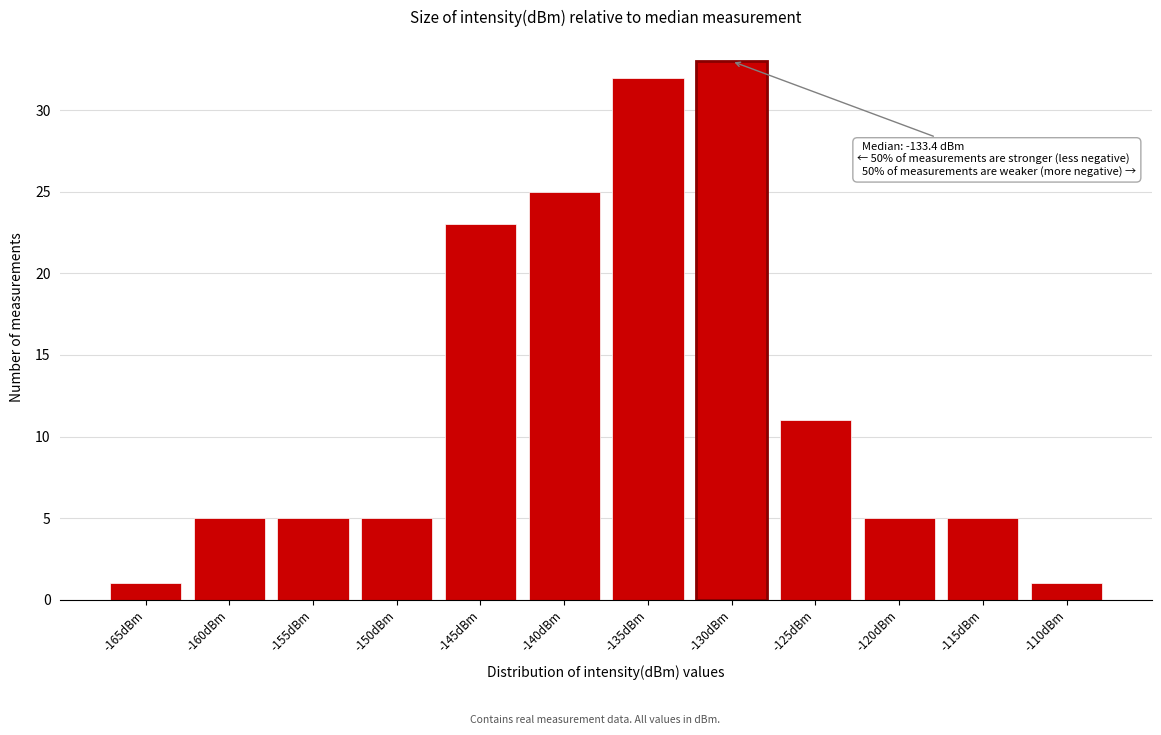

Reading right to left, transcribe all the data shown in this chart.

1	5	5	11	33	32	25	23	5	5	5	1